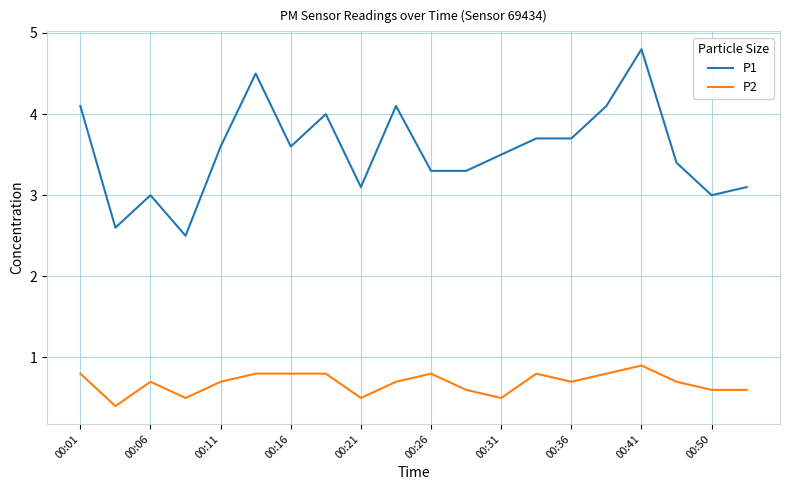

Rank the series by their maximum value, from highest to lowest.

P1, P2